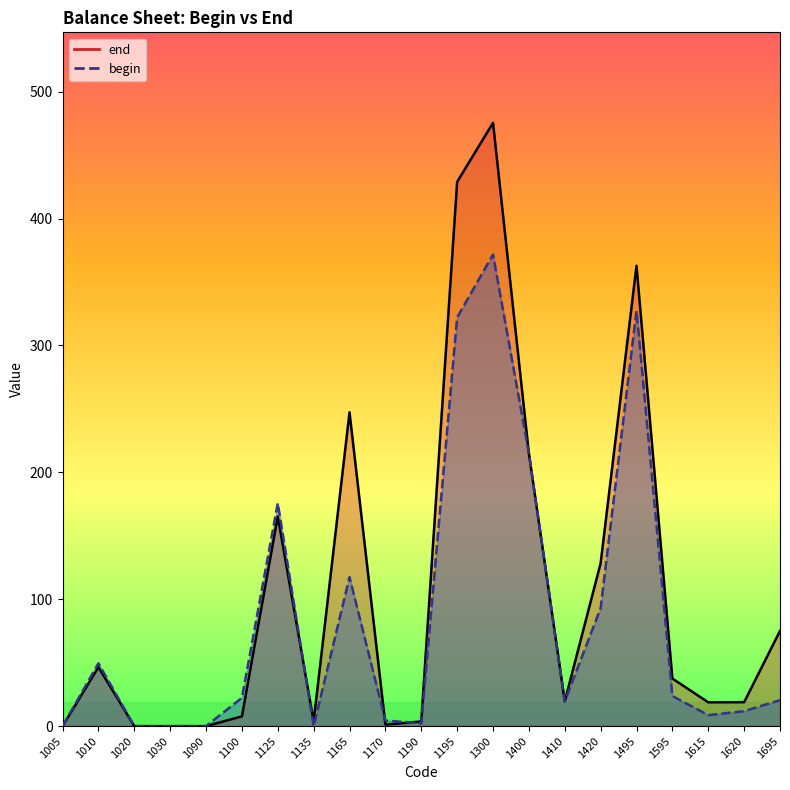

Where does the begin series first go above 20?

1010